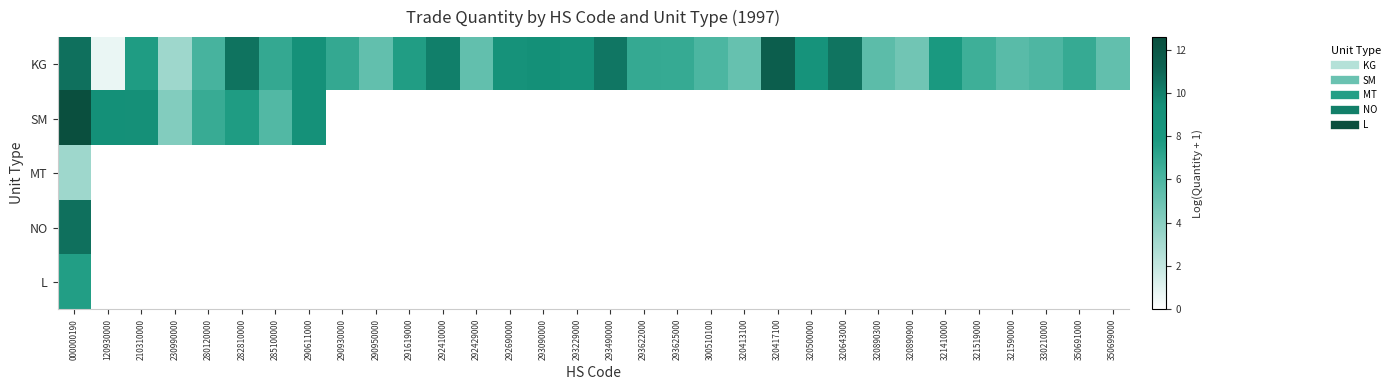

Which category has the lowest value across all series?

290930000